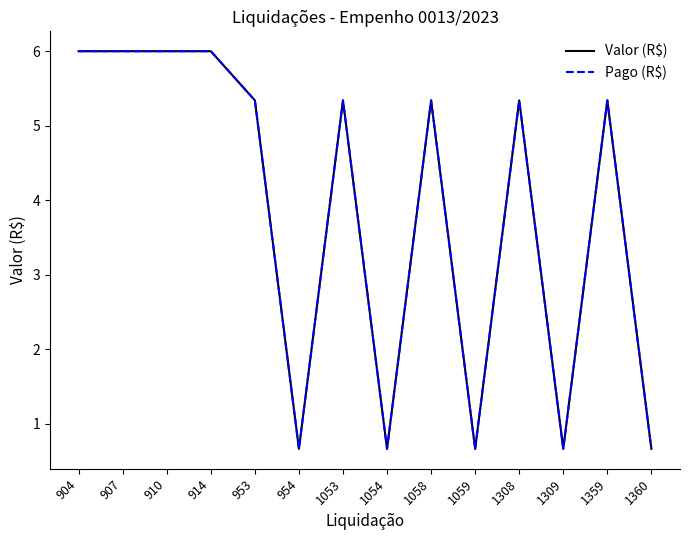

True or false: Pago (R$) and Valor (R$) intersect in this chart.

False